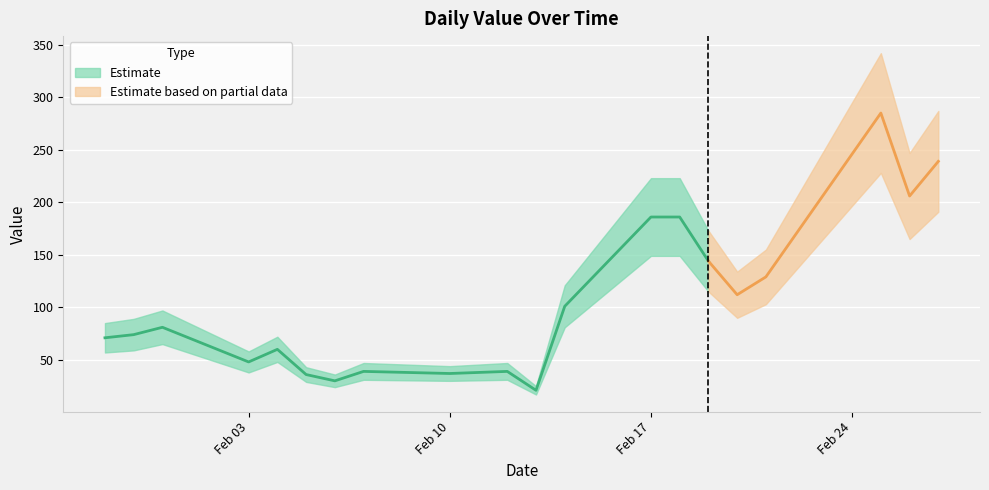

List the labels in order of k_upper value, smallest first.

2020/2/13, 2020/2/6, 2020/2/5, 2020/2/10, 2020/2/7, 2020/2/12, 2020/2/3, 2020/2/4, 2020/1/29, 2020/1/30, 2020/1/31, 2020/2/14, 2020/2/20, 2020/2/21, 2020/2/19, 2020/2/17, 2020/2/18, 2020/2/26, 2020/2/27, 2020/2/25